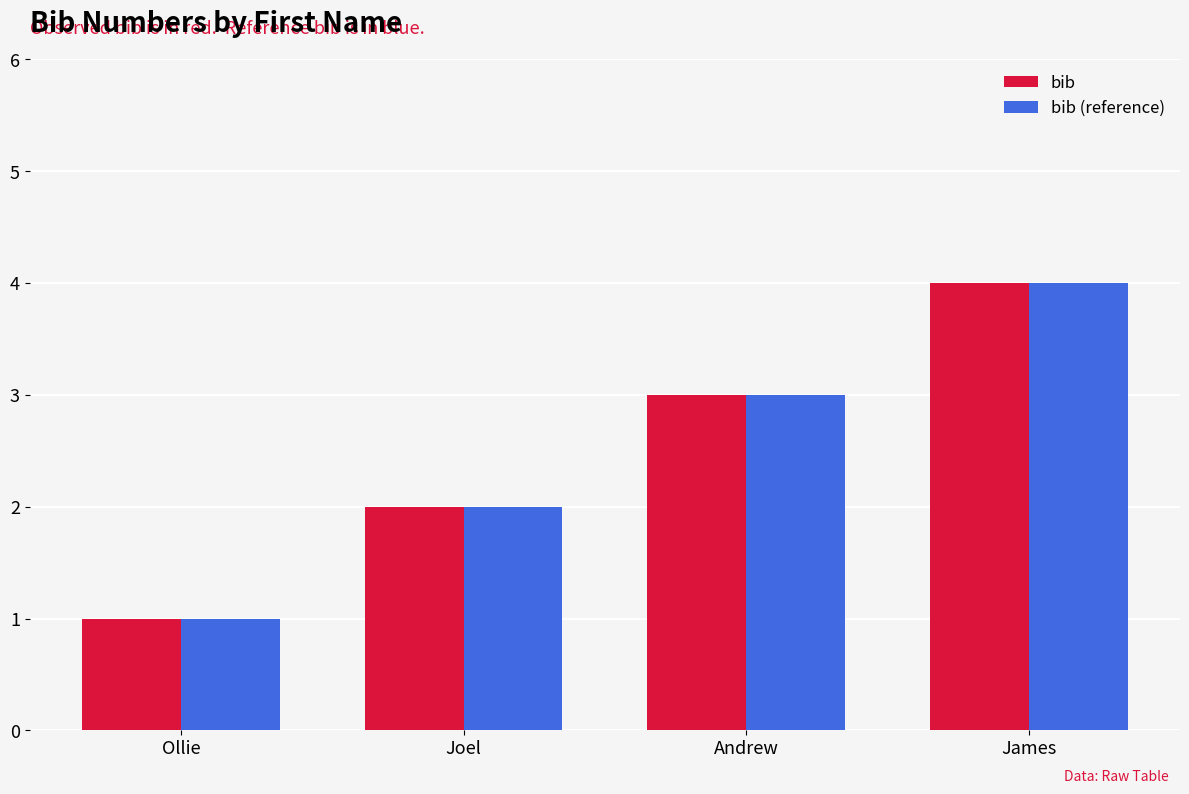

At which category is the sum across all series the highest?

James